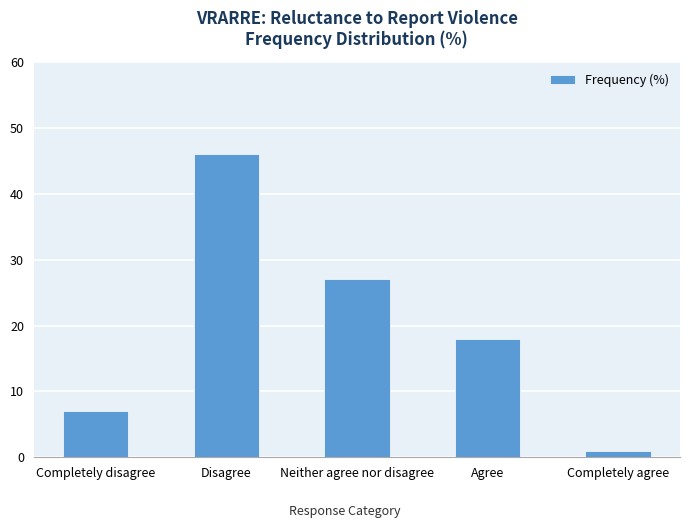

Count the number of data series in this chart.

1